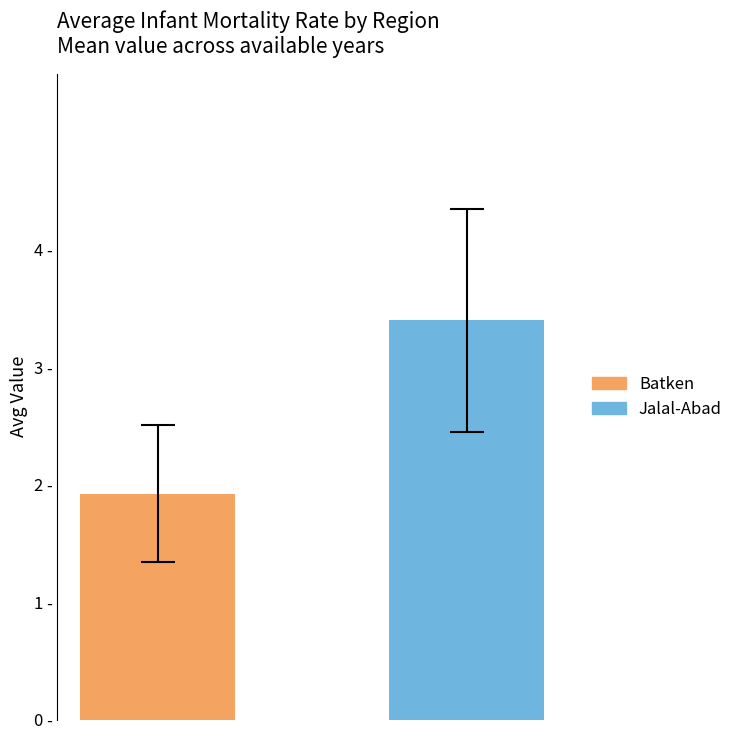

Does the chart contain any negative values?

No